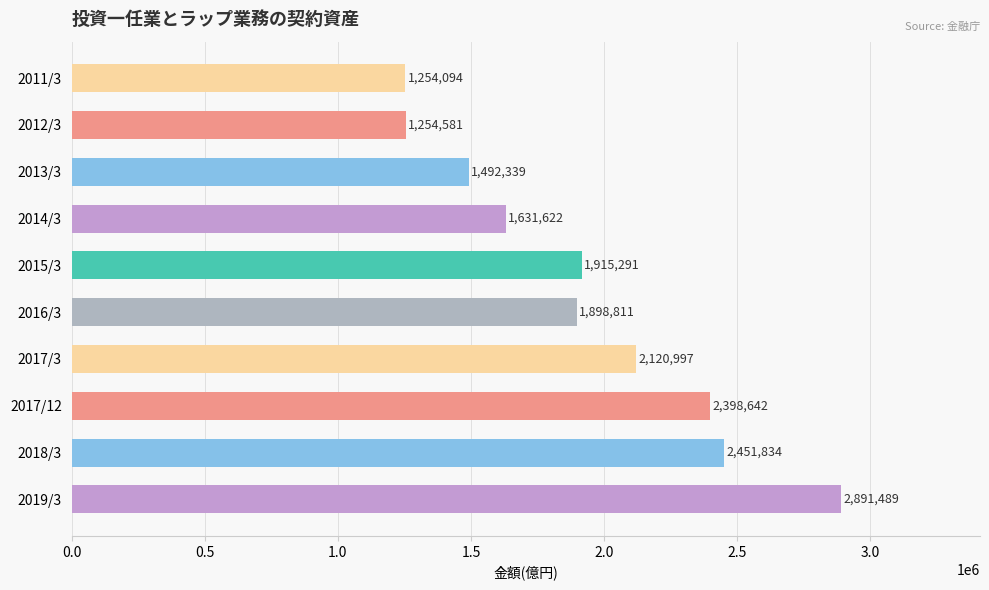

Read the value at 2019/3.

2891488.6